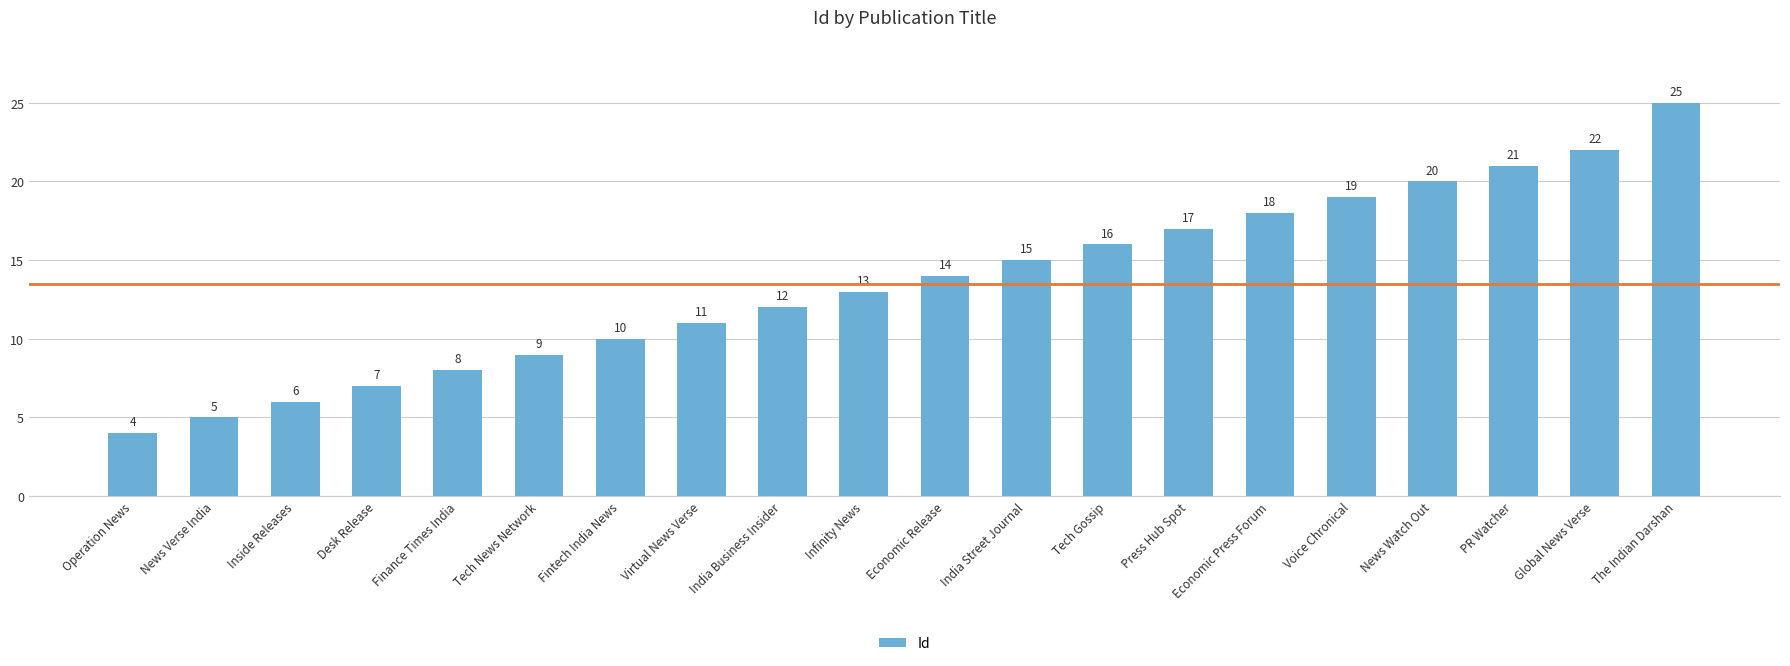

What is the change in value from Operation News to Economic Press Forum?

+14